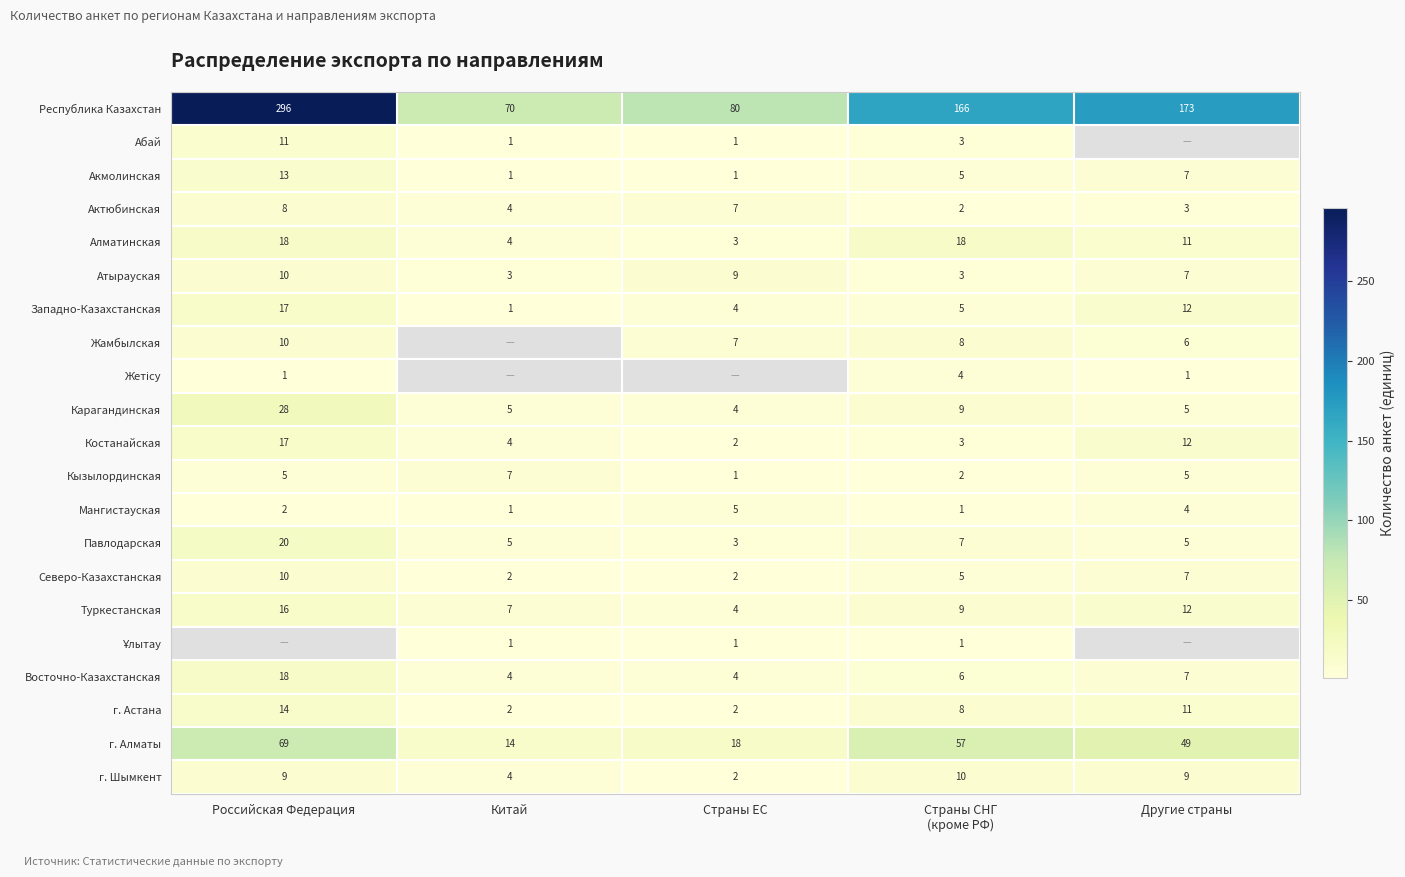

Is it true that г. Астана equals 20.8 at Российская Федерация?

False